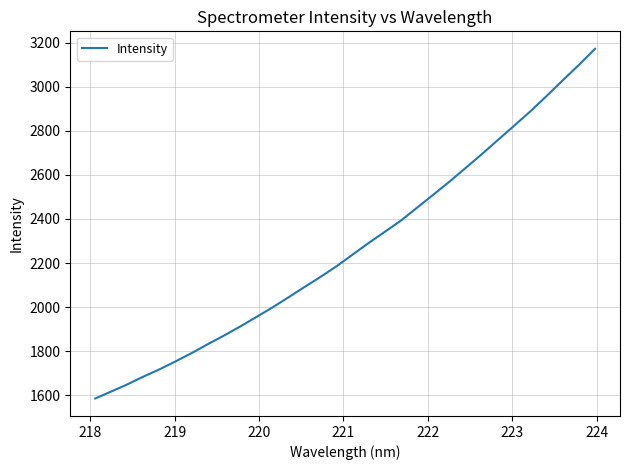

What is the difference between the maximum and minimum values?

1585.2